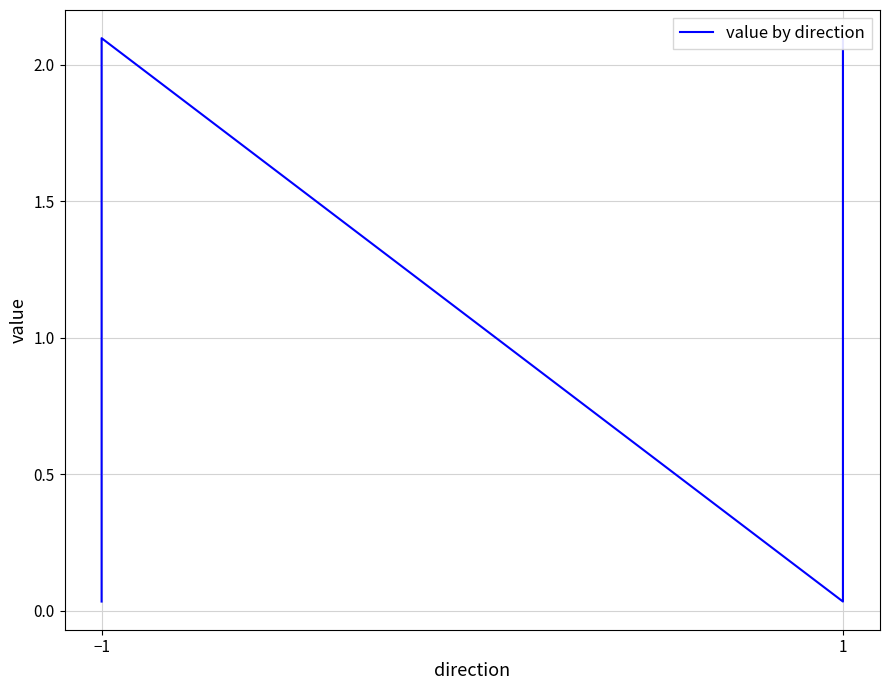

True or false: the data shows 0.0 at 1.

False